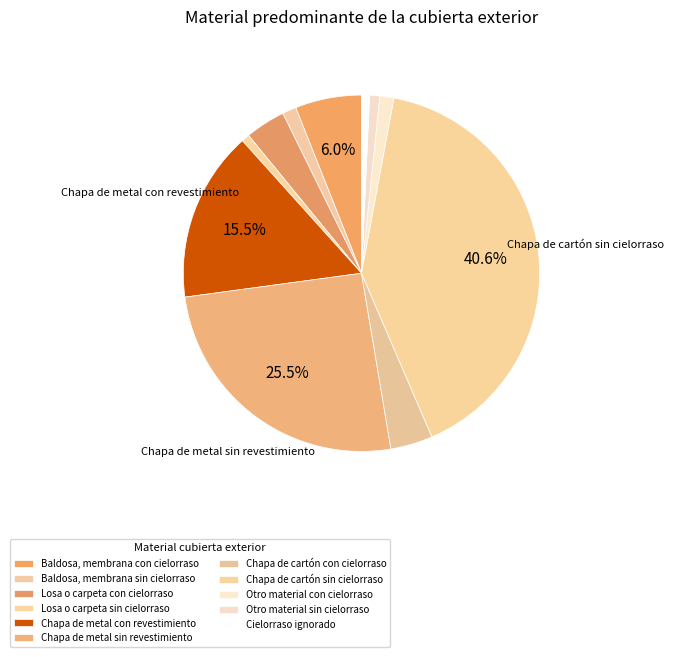

The Chapa de cartón con cielorraso slice represents 4% of the pie. True or false?

True